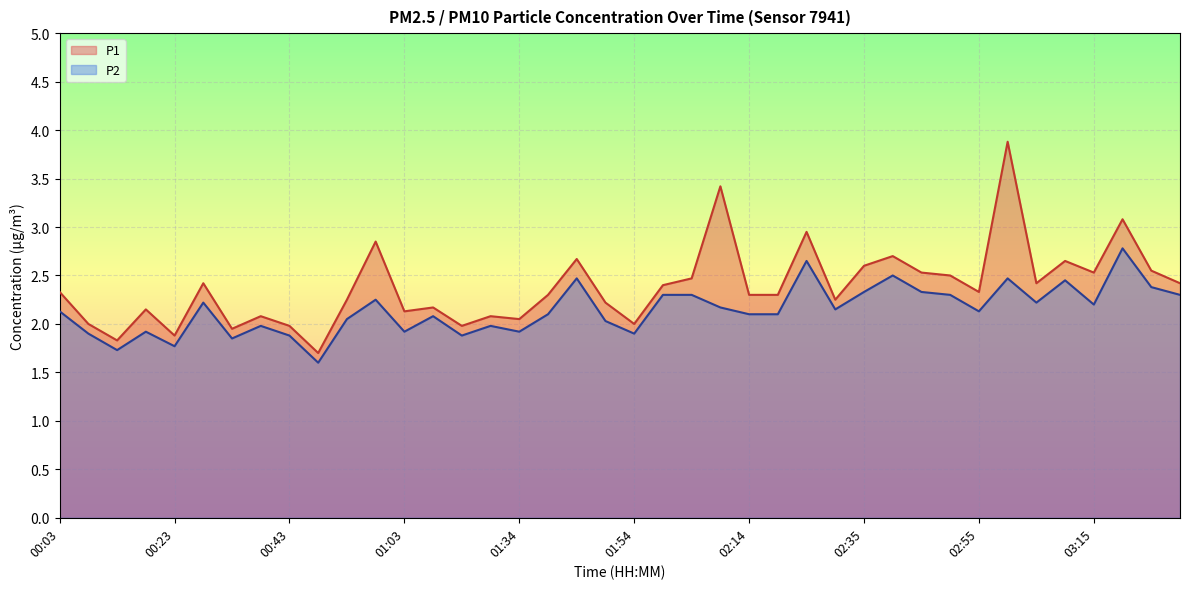

Does the chart display data point markers on the line(s)?

No